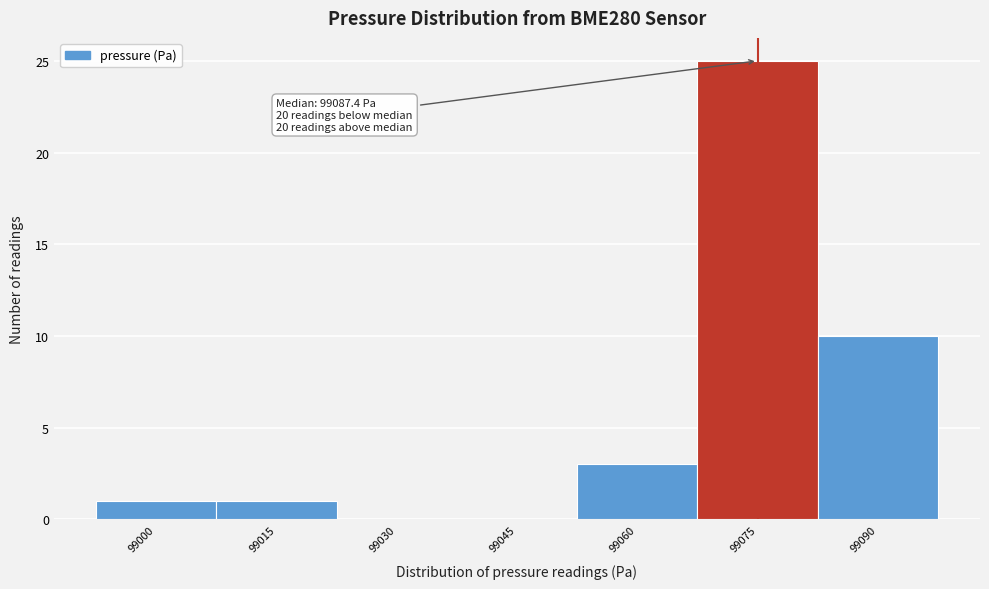

Reading right to left, what are all the values shown in this chart?

99090=10	99075=25	99060=3	99045=0	99030=0	99015=1	99000=1